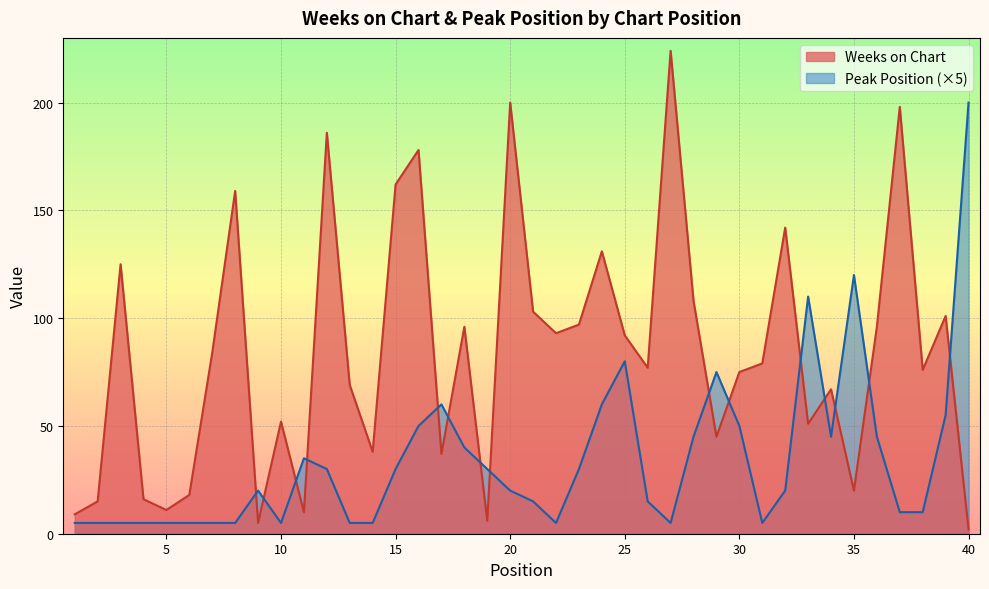

What are all the series names shown in the legend?

Weeks on Chart, Peak Position (×5)